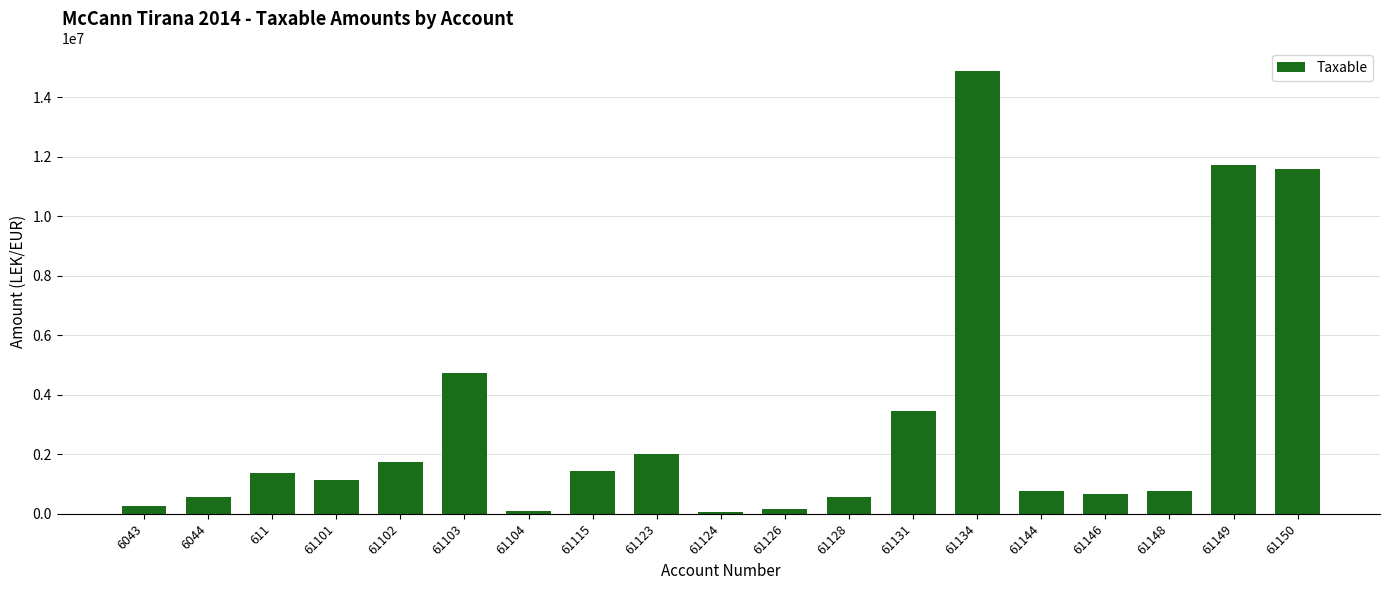

The value at 61144 is 1262828.3. True or false?

False